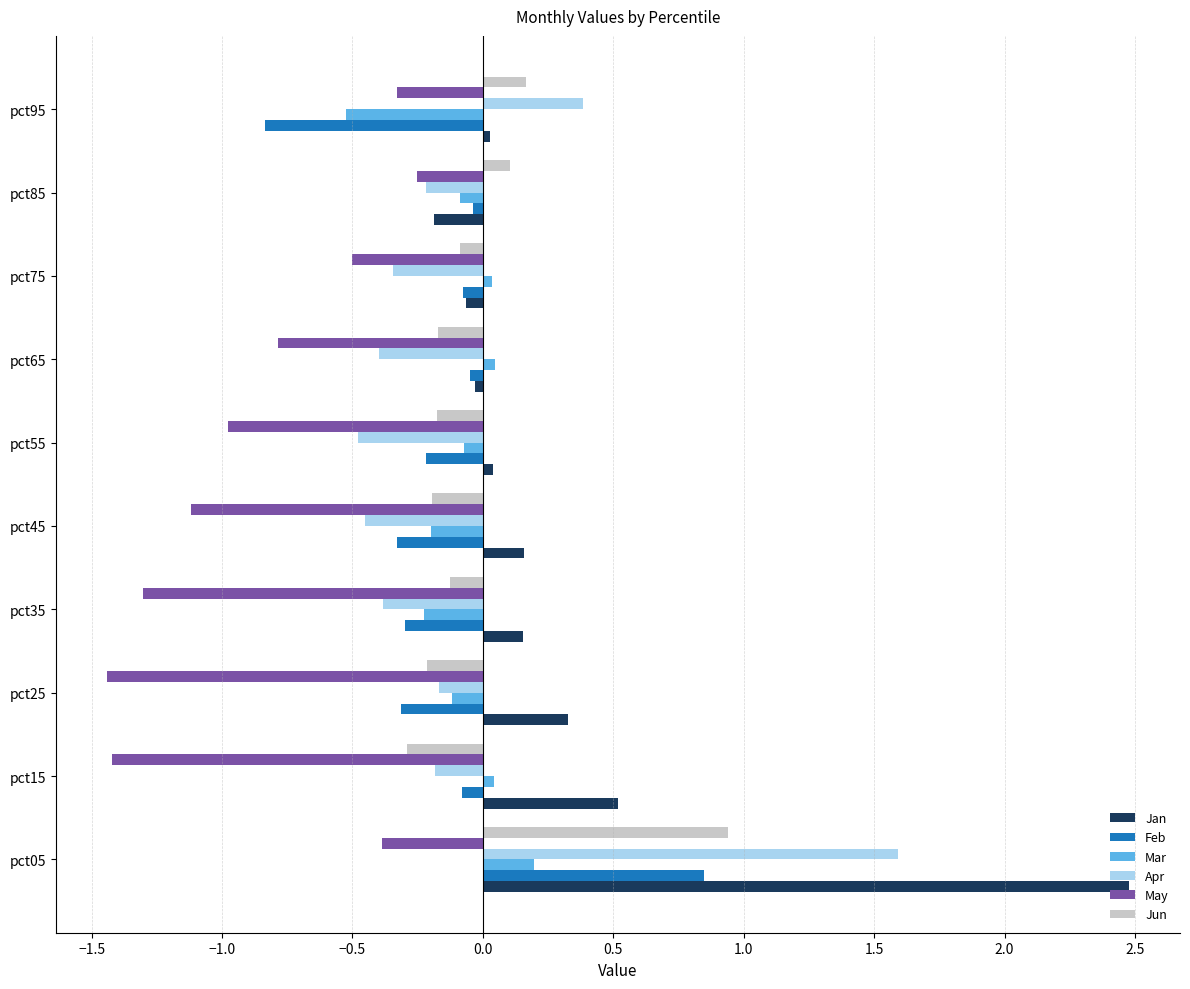

At how many categories does at least one series exceed 0?

10